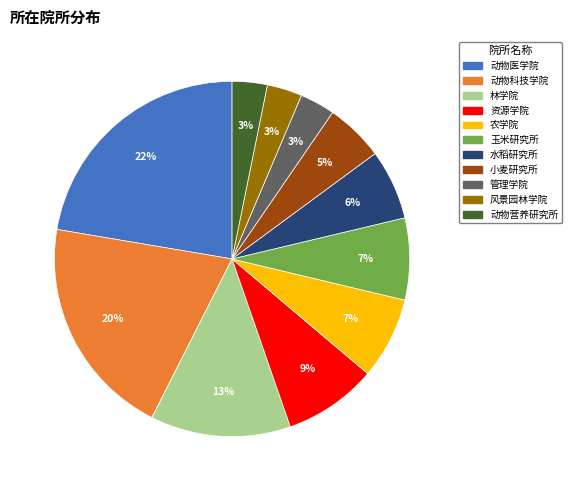

Is there any slice that represents more than half of the pie?

No